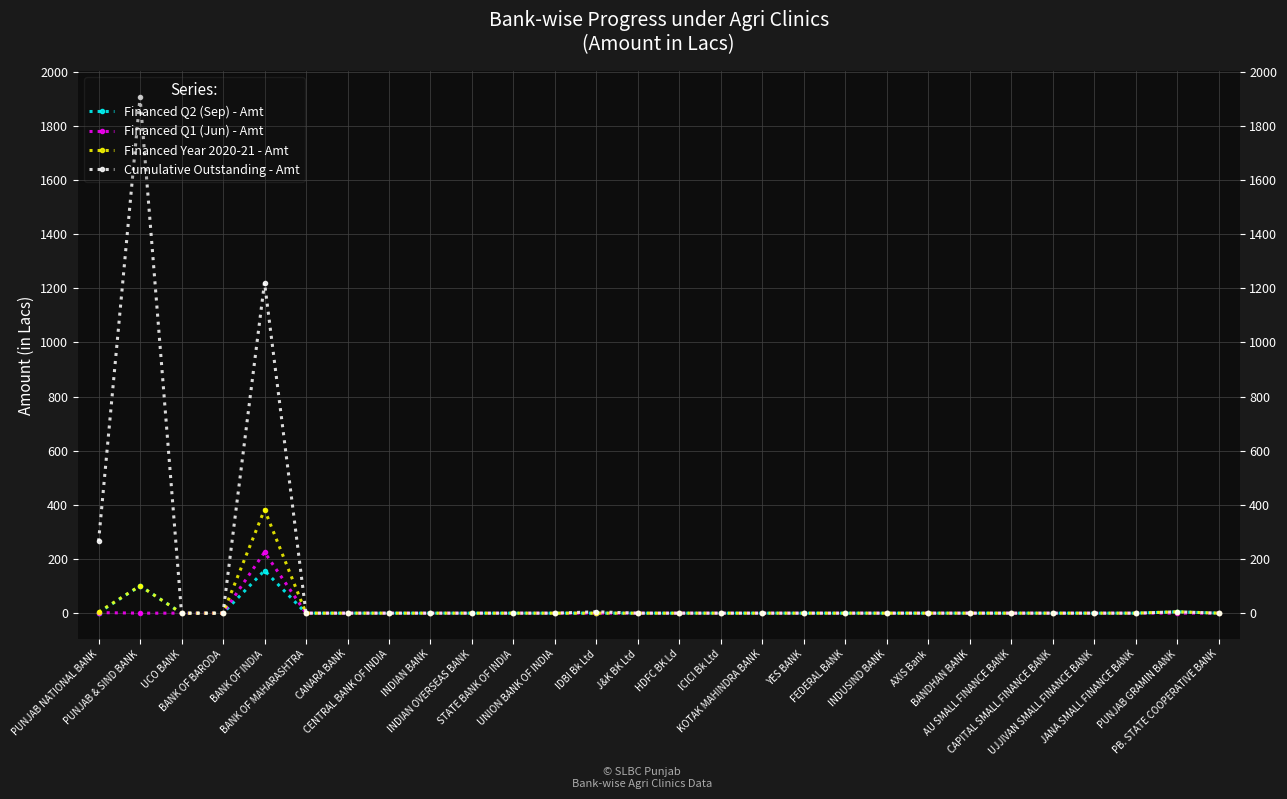

What are all the series names shown in the legend?

Financed Q2 (Sep) - Amt, Financed Q1 (Jun) - Amt, Financed Year 2020-21 - Amt, Cumulative Outstanding - Amt